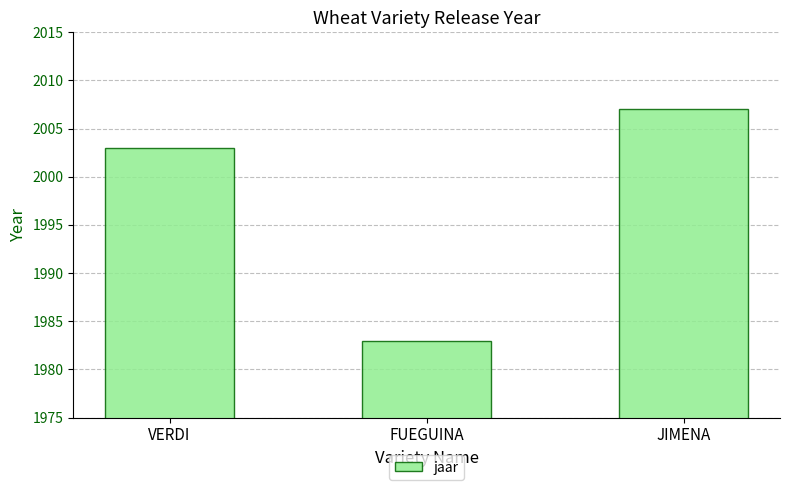

Reading left to right, list all the values displayed in this chart.

2003	1983	2007